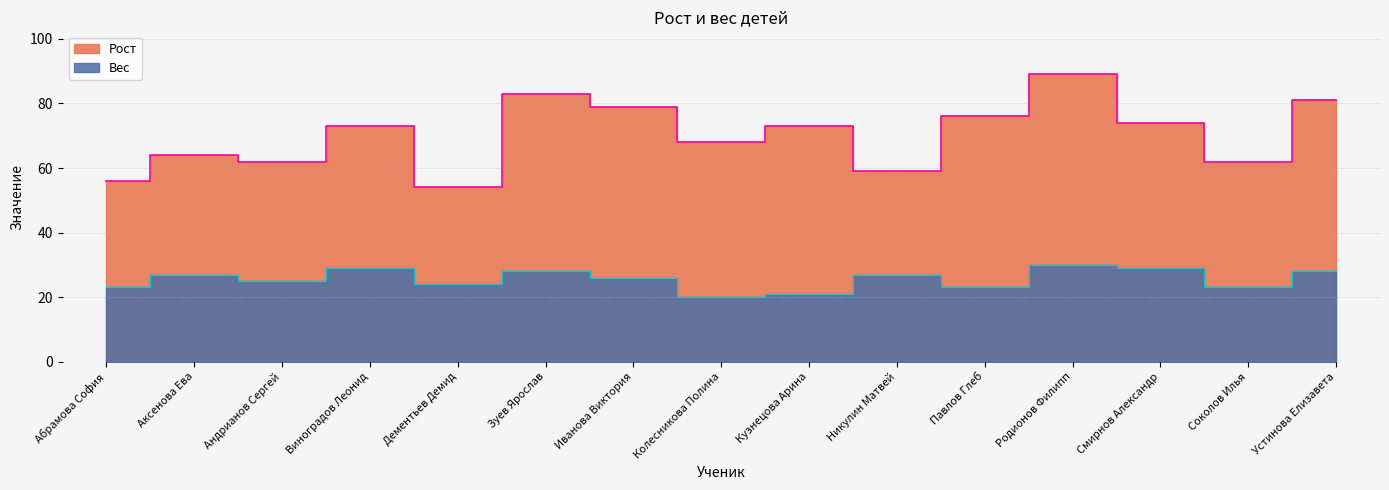

Reading right to left, transcribe all the data shown in this chart.

Рост: 81	62	74	89	76	59	73	68	79	83	54	73	62	64	56
Вес: 28	23	29	30	23	27	21	20	26	28	24	29	25	27	23